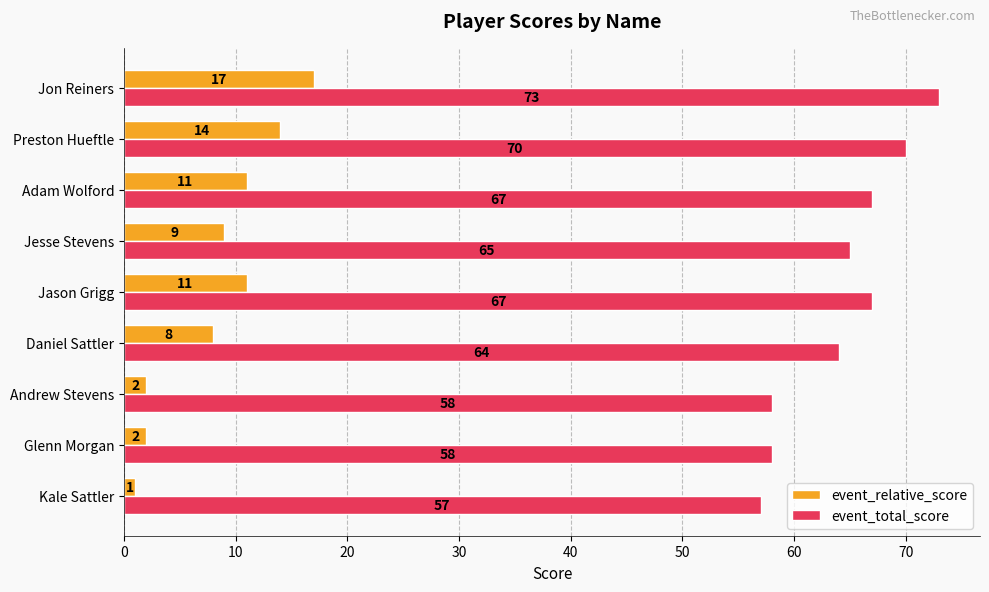

At Andrew Stevens, list the series in order from largest to smallest.

event_total_score, event_relative_score